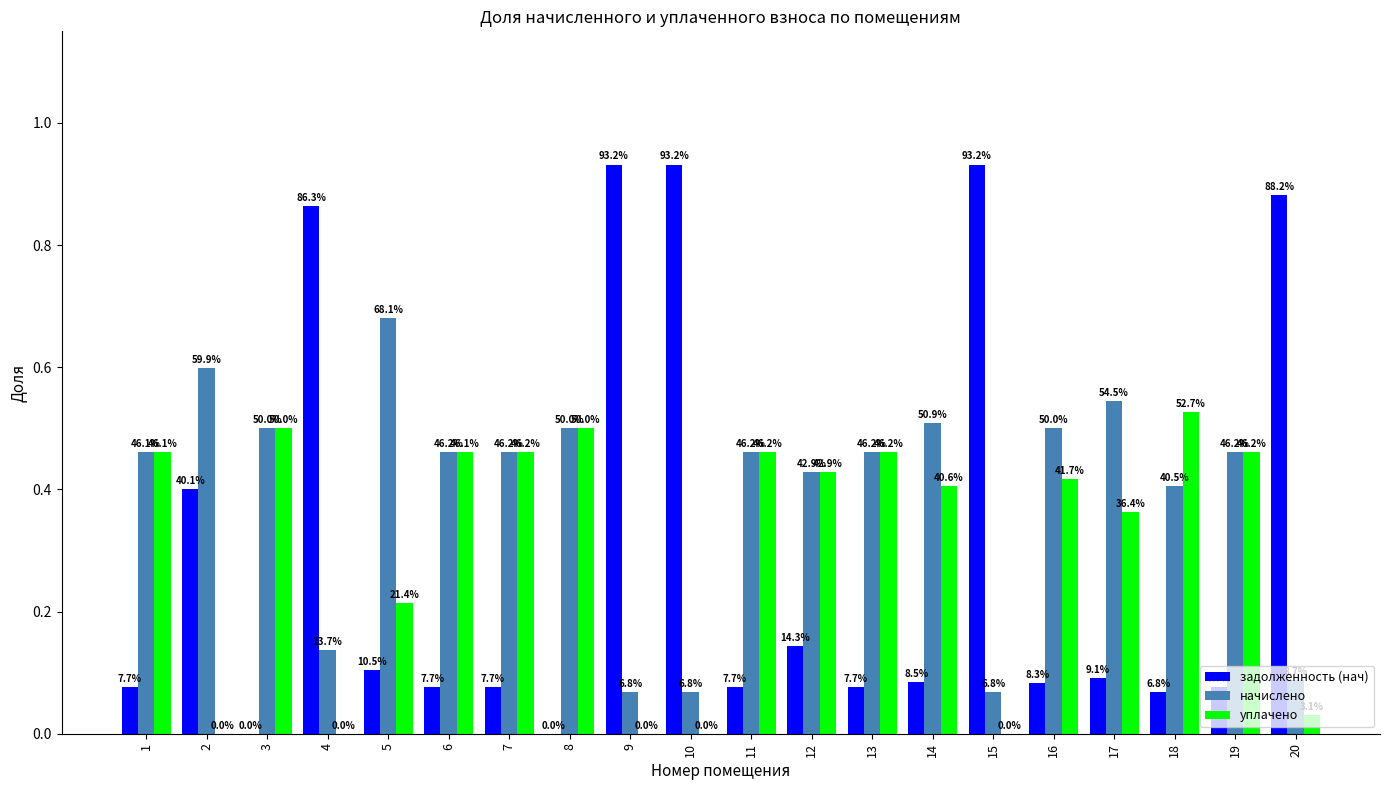

Are the bars grouped side by side (vs. stacked)?

Yes